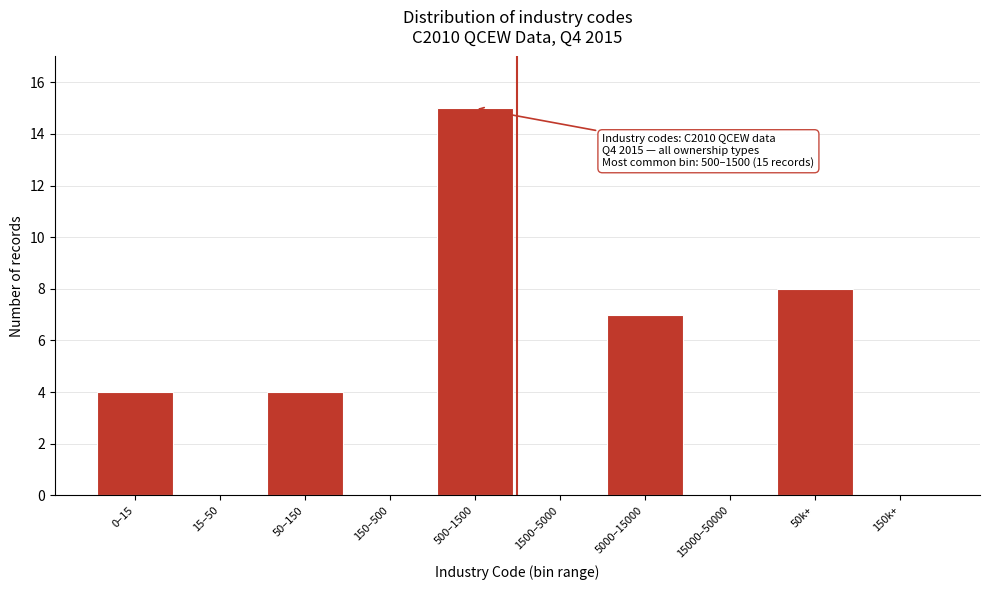

Reading left to right, transcribe all the data shown in this chart.

0–15=4	15–50=0	50–150=4	150–500=0	500–1500=15	1500–5000=0	5000–15000=7	15000–50000=0	50k+=8	150k+=0